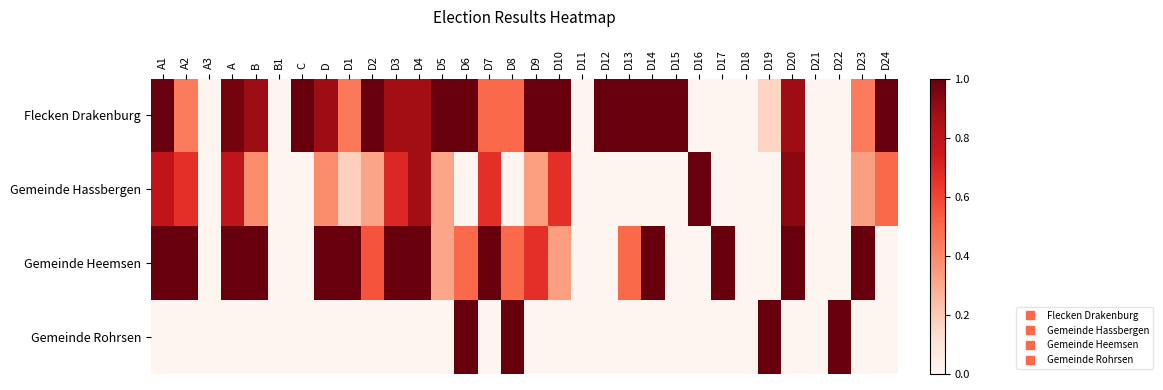

At how many categories does at least one series exceed 0?

27